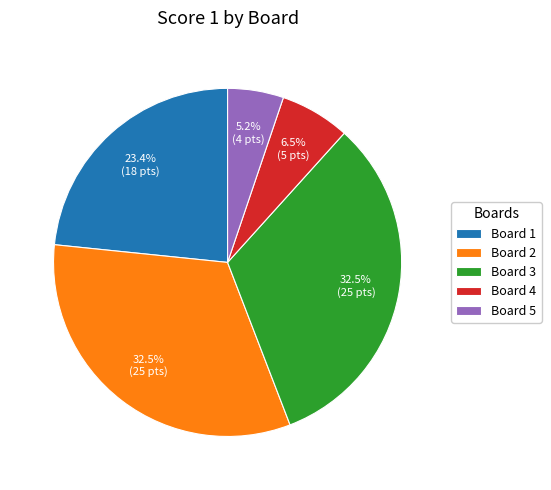

To the nearest percent, what is the difference between the largest and smallest slice percentages?

27%